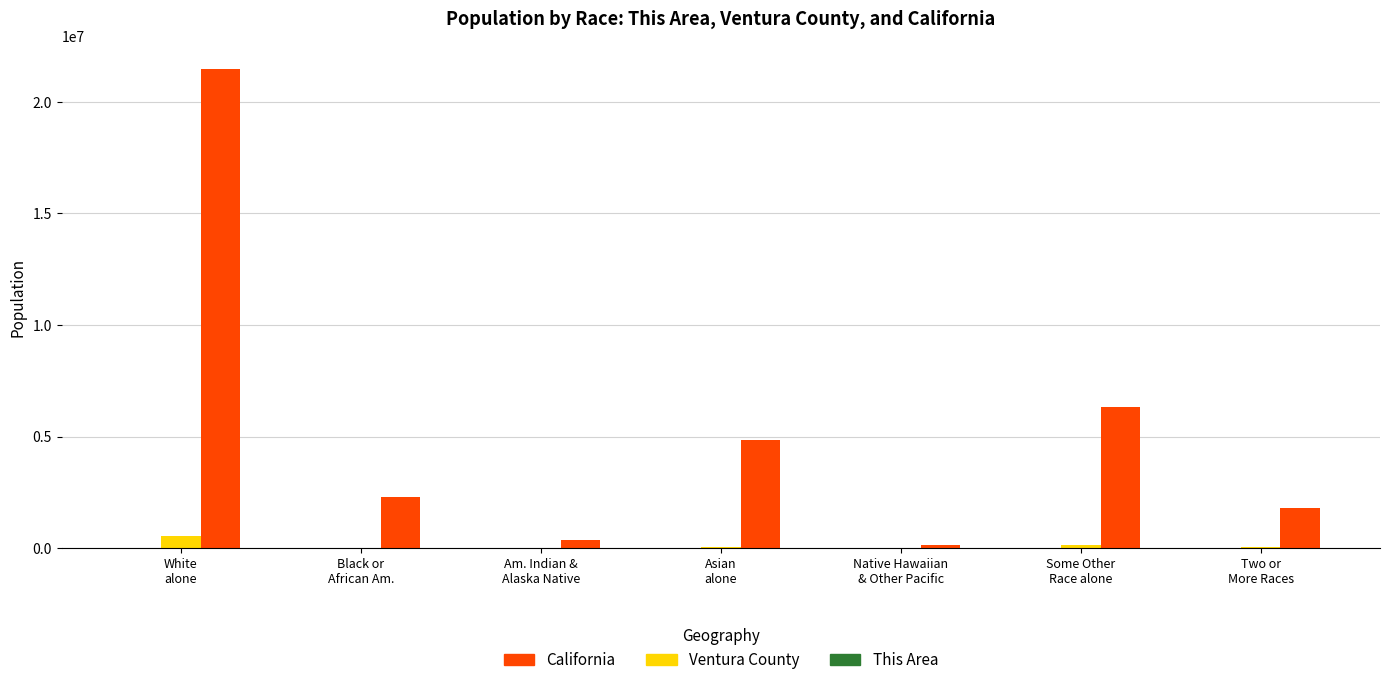

What is the maximum value shown in the chart?

21453934